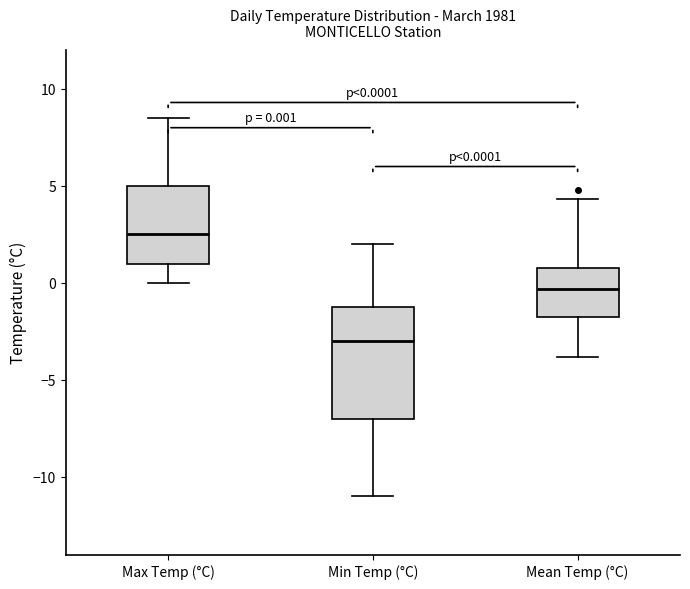

Which box's median line is the highest?

Max Temp (°C)